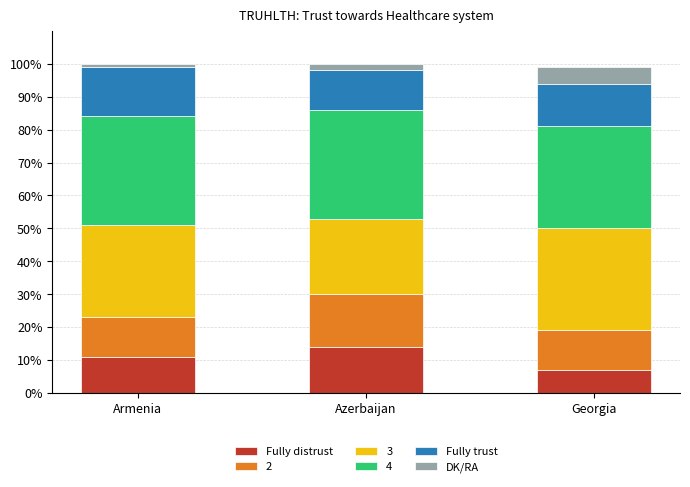

What is the total value across all series at Georgia?

99